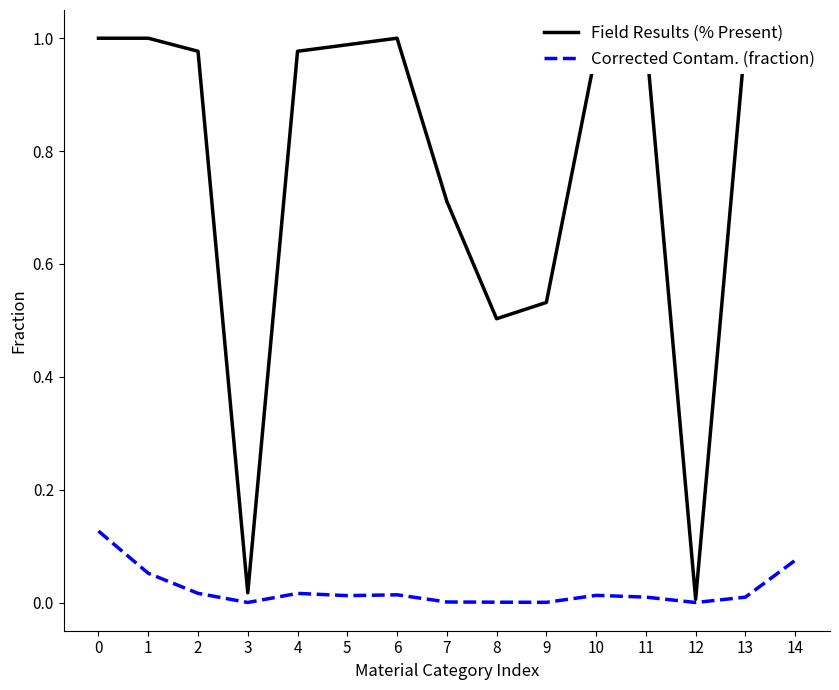

Which series has the largest total across all categories?

Field Results (% Present)